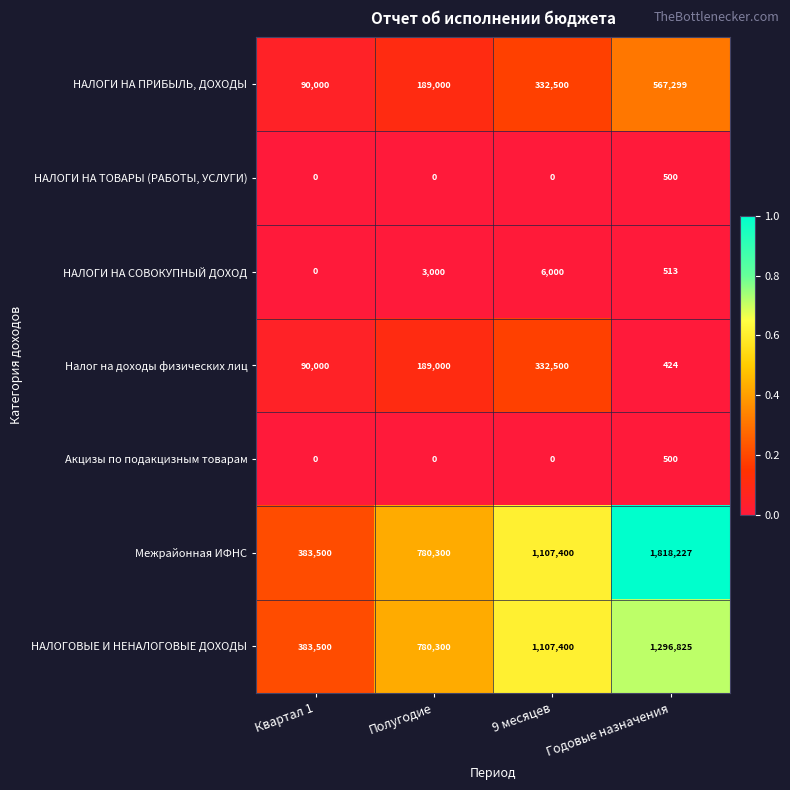

At which label is НАЛОГОВЫЕ И НЕНАЛОГОВЫЕ ДОХОДЫ closest to 840162?

Полугодие